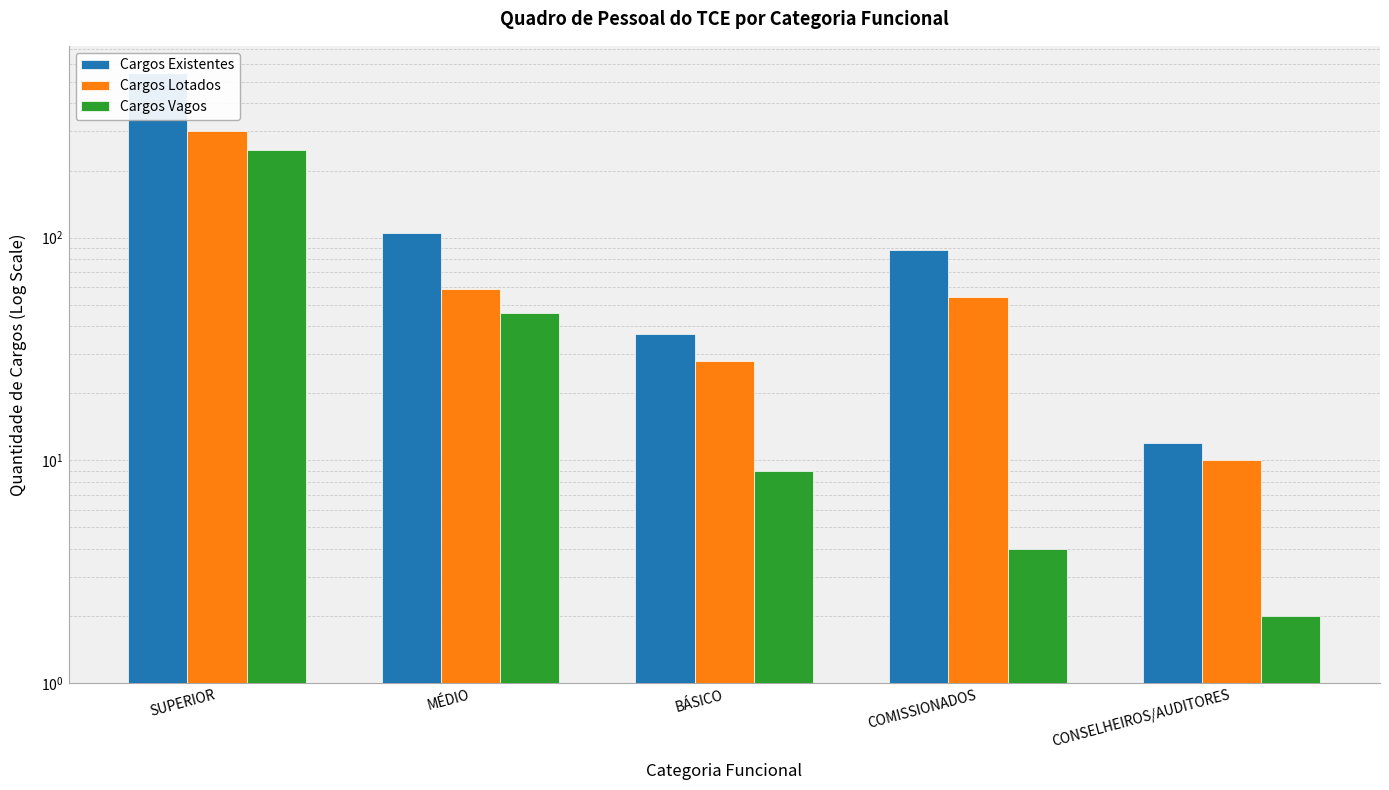

What position from the right is BÁSICO?

3